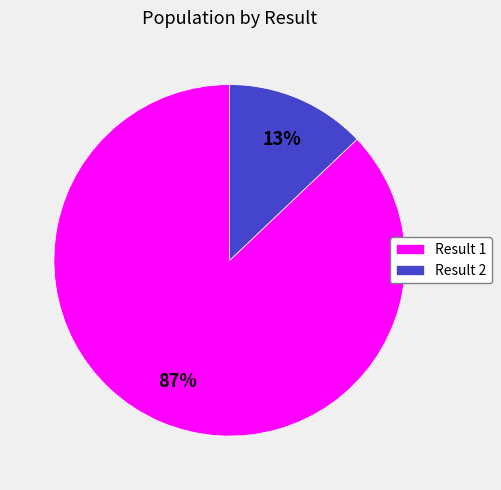

What is the ratio of the value at Result 1 to the value at Result 2?

6.7